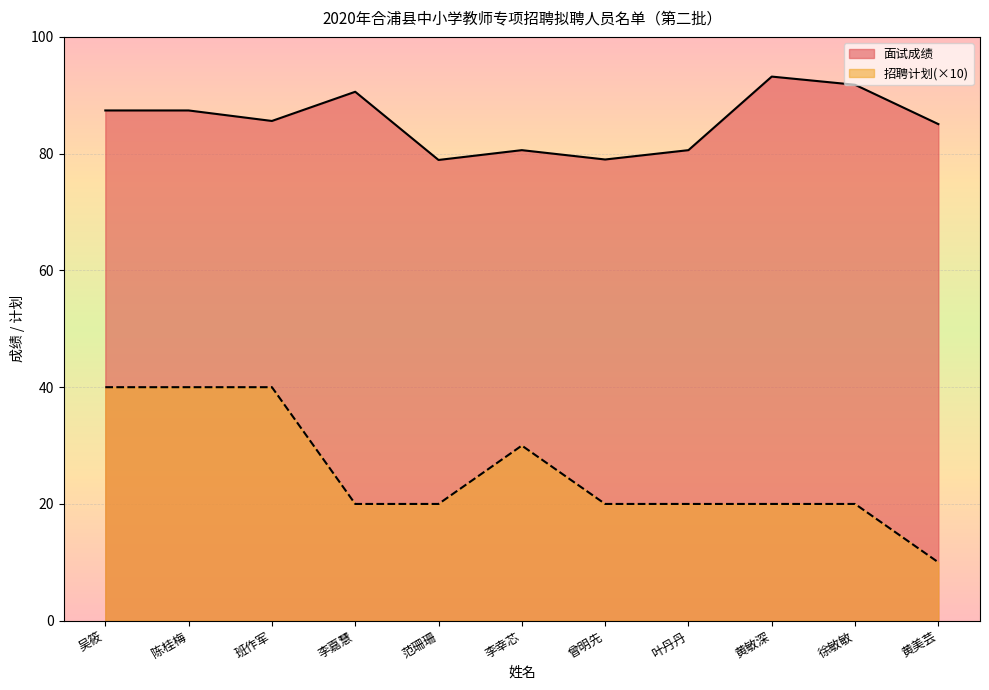

What is the total value across all series at 黄美芸?

95.1